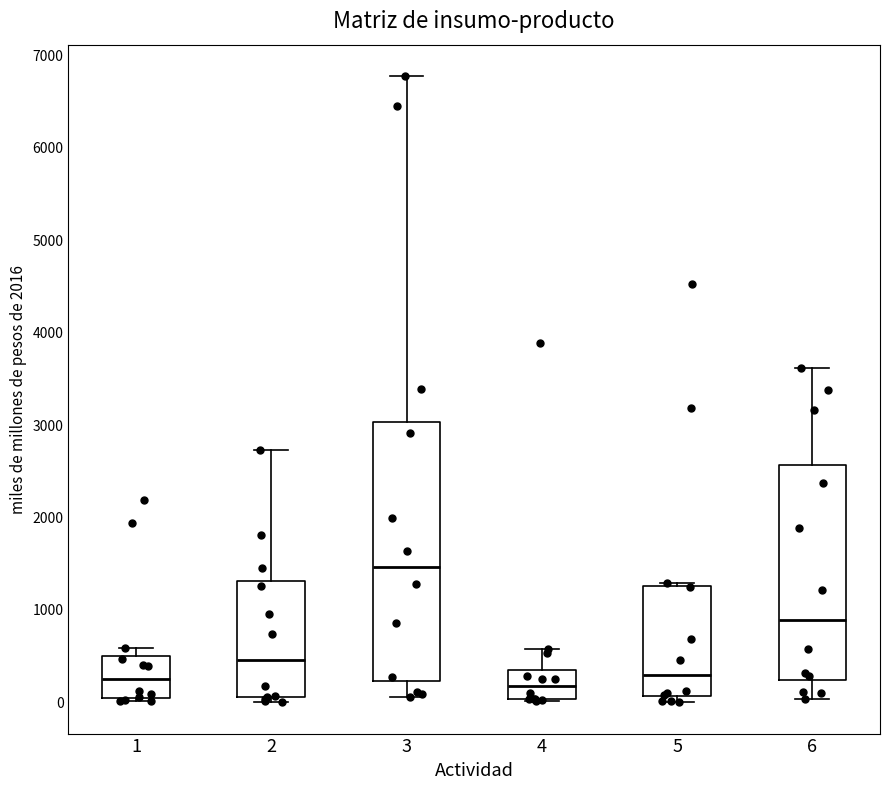

Where does the upper whisker of the box at x = 4 end on the y-axis? The values are not printed on the chart, so give them approximately, as read against the axis.

600